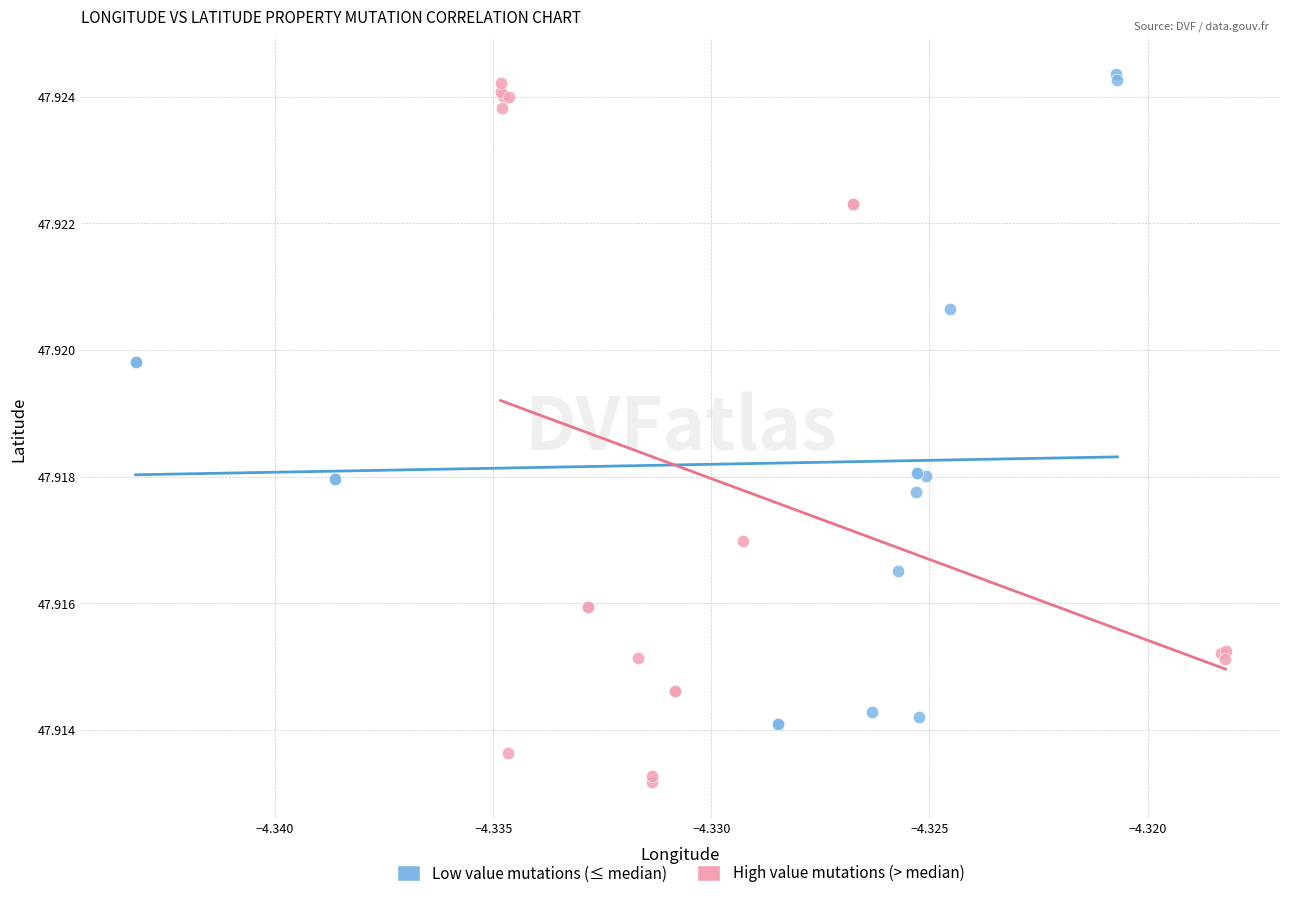

Which series contains the lowest Y value?

High value mutations (> median)